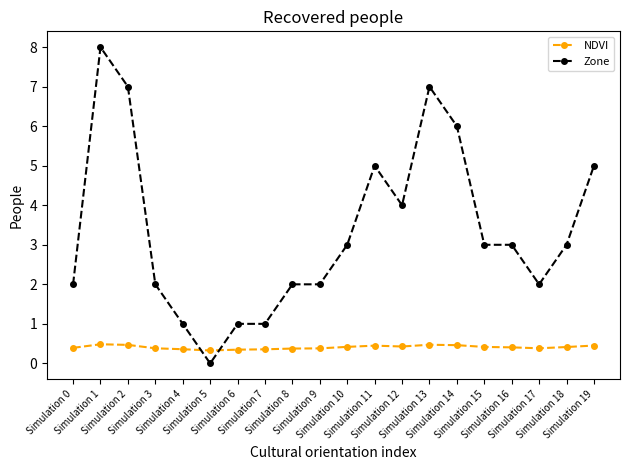

Which category has the lowest value across all series?

Simulation 5